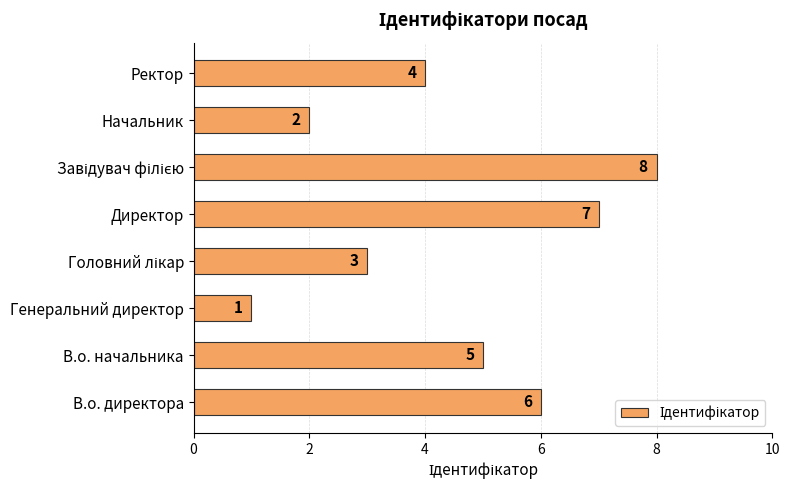

The value at В.о. начальника is 5. True or false?

True